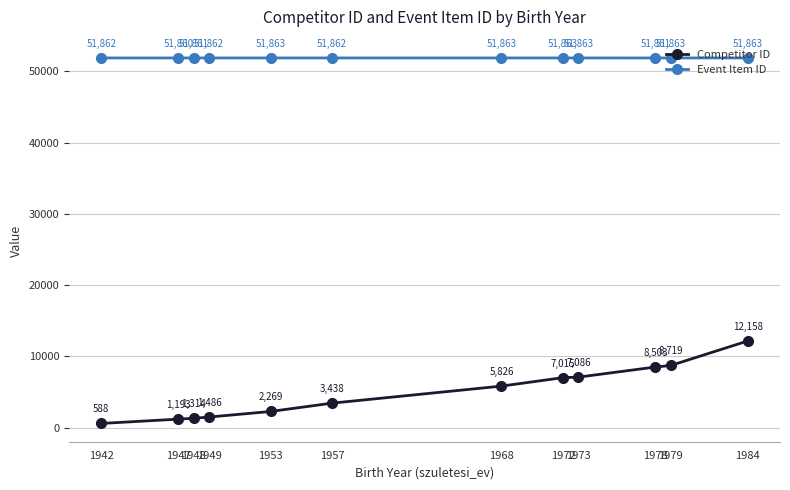

List the series in order of their peak value, highest first.

Event Item ID, Competitor ID